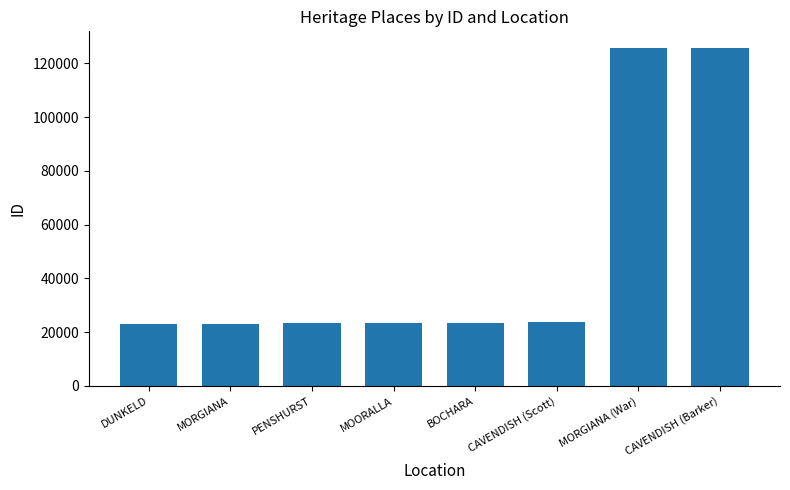

What is the sum of all values?

391354